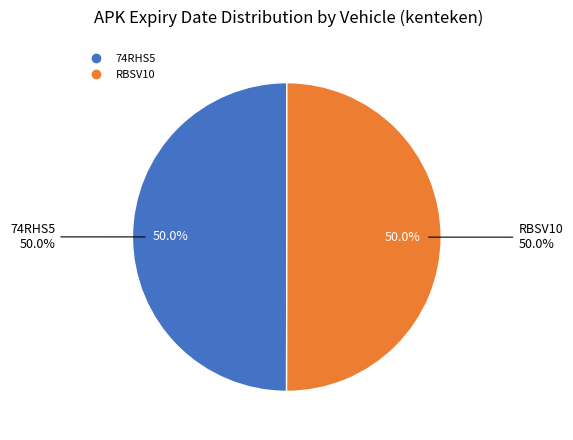

How many segments does this pie chart have?

2